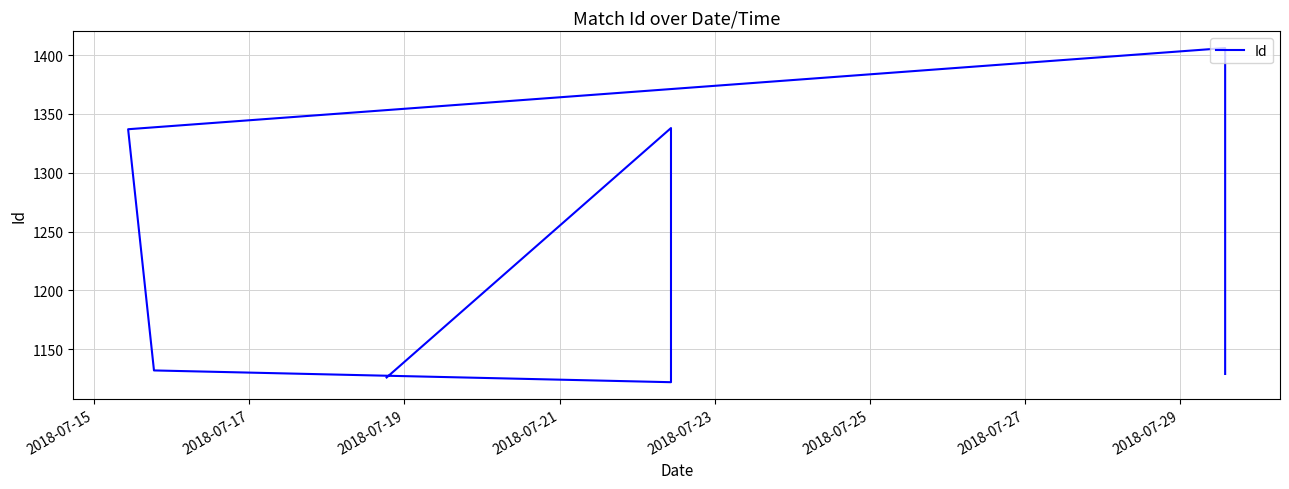

Does the chart display data point markers on the line(s)?

No